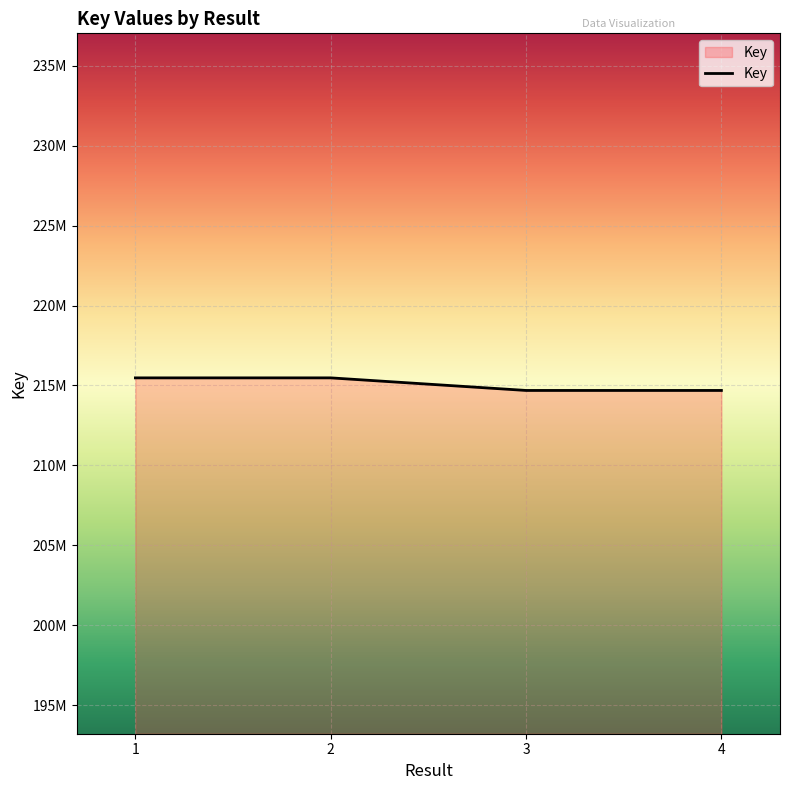

Does the chart display data point markers on the line(s)?

No